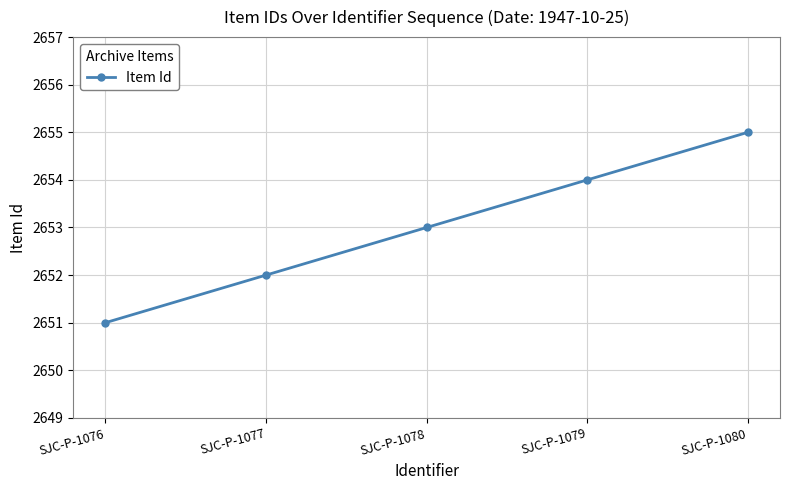

What is the value of the 3rd point from the left?

2653